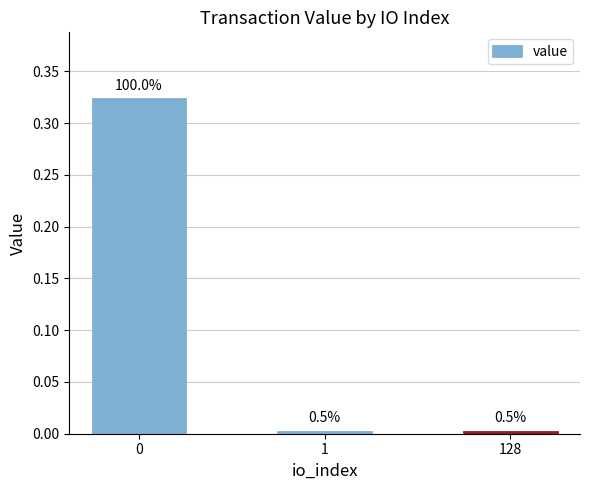

What is the average value?

0.1